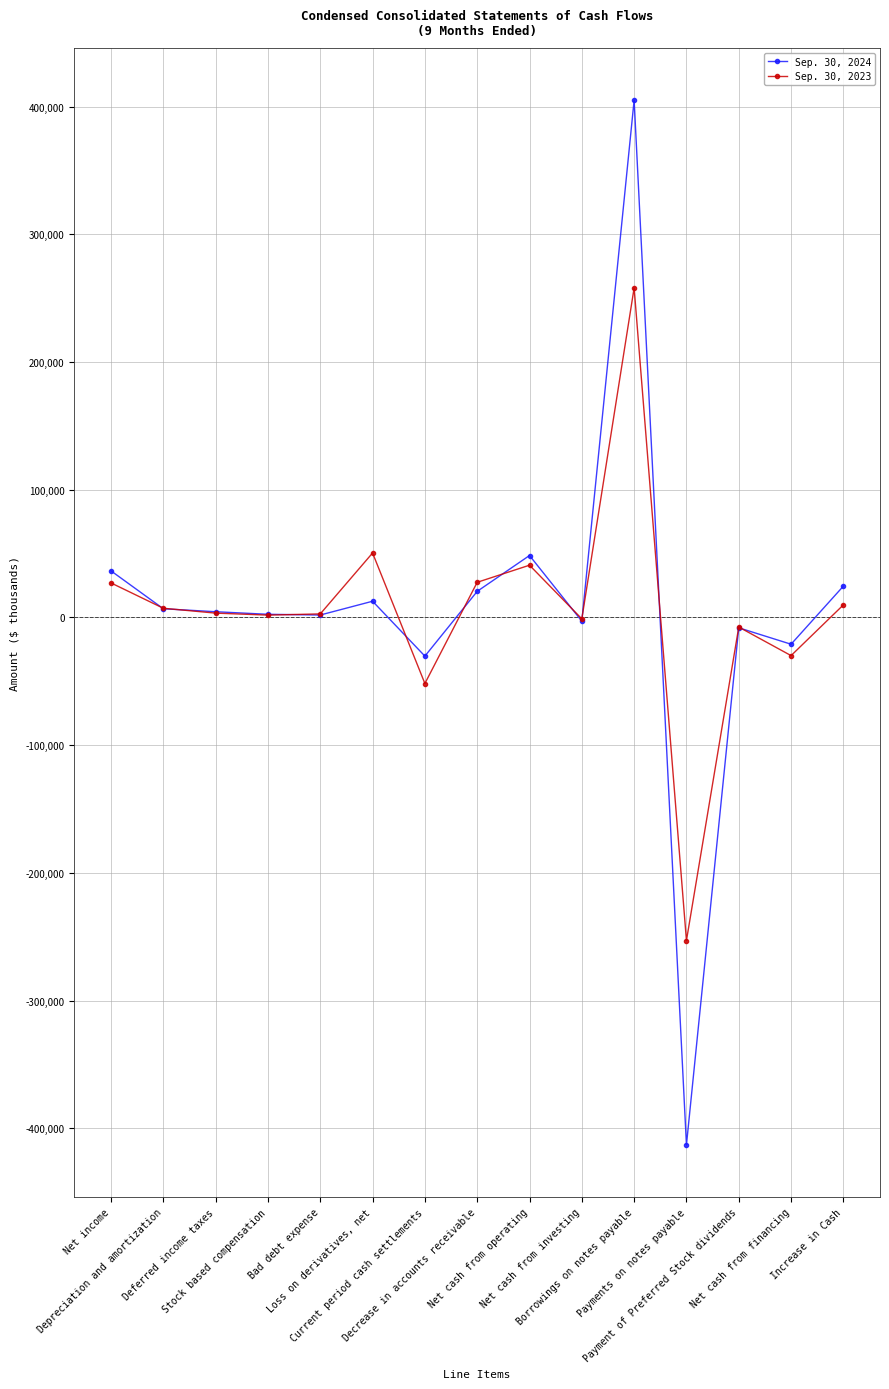

Is this an area chart (filled region under the line)?

No